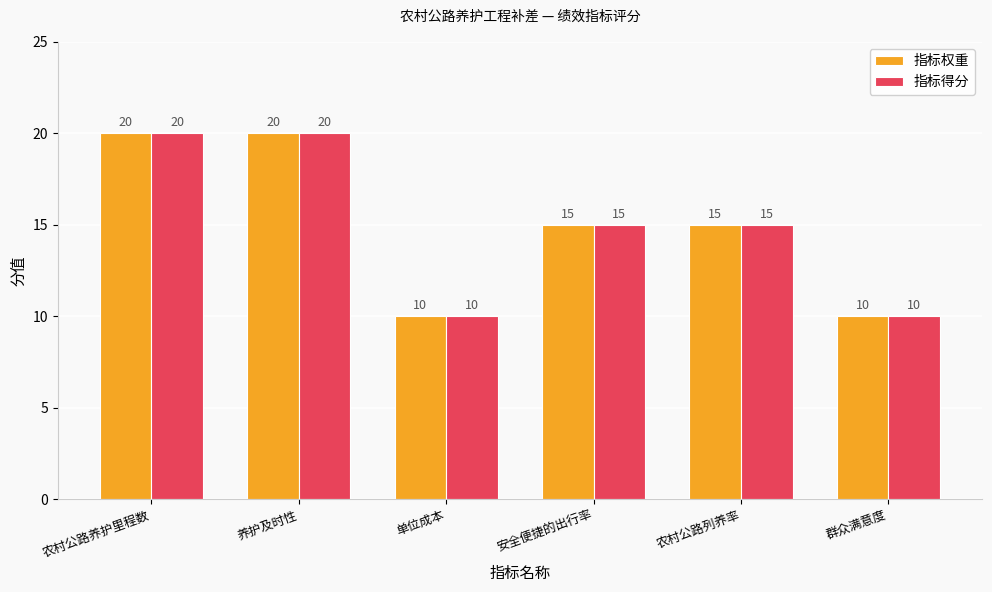

Is the value of 指标得分 at 养护及时性 greater than the value of 指标权重 at 群众满意度?

Yes